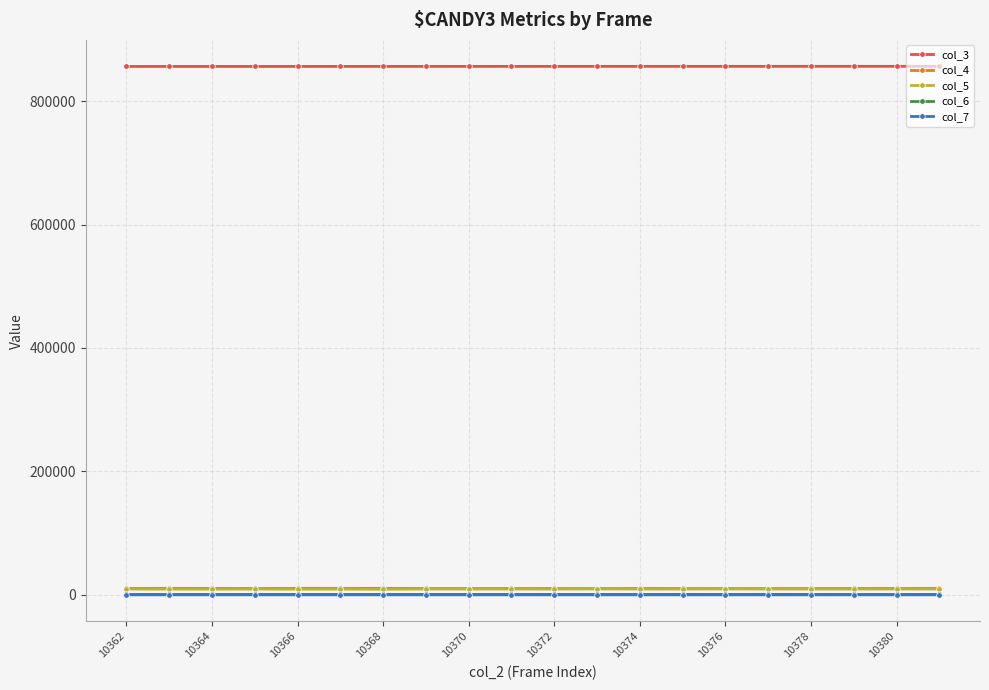

What is the value of the col_3 point at the 19th from the left?

856302